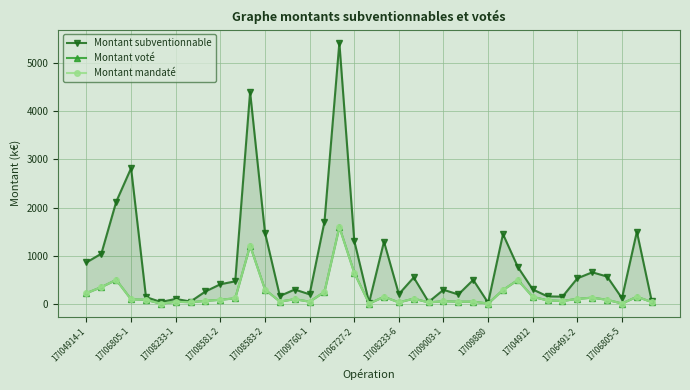

At which label does Montant mandaté reach its peak?

17